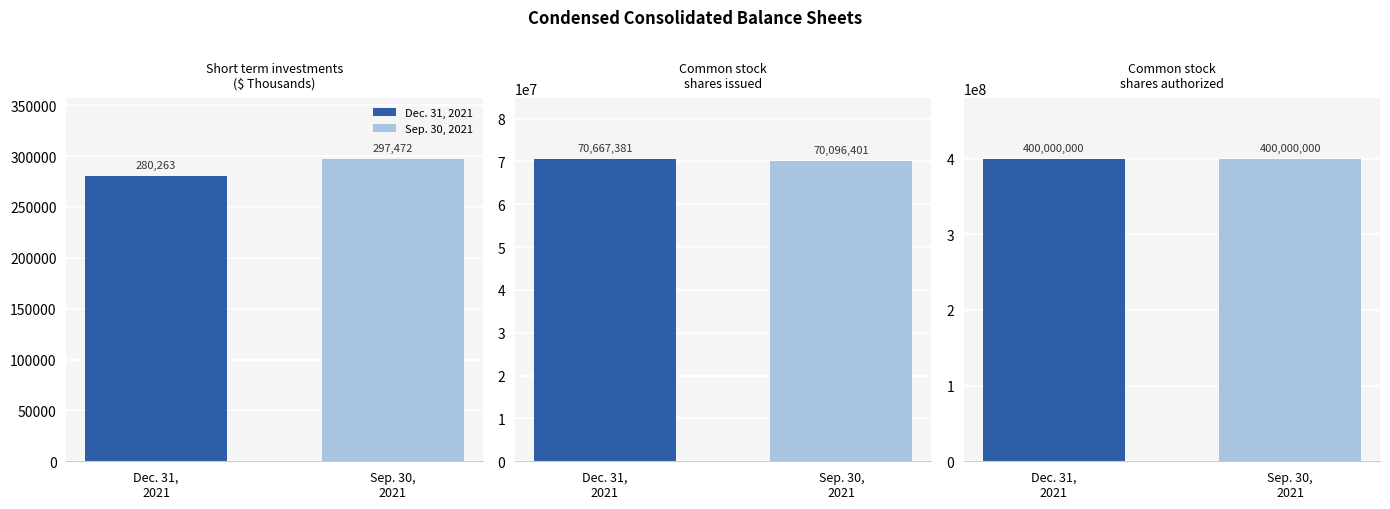

Reading right to left, list all the values displayed in this chart.

Dec. 31, 2021: 400000000	70667381	280263
Sep. 30, 2021: 400000000	70096401	297472